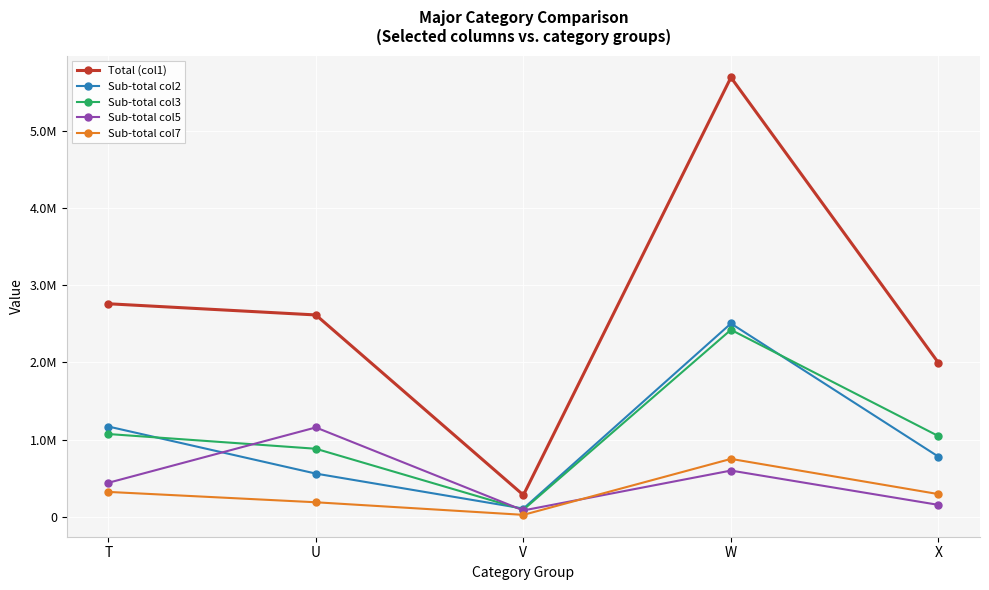

What are all the series names shown in the legend?

Total (col1), Sub-total col2, Sub-total col3, Sub-total col5, Sub-total col7